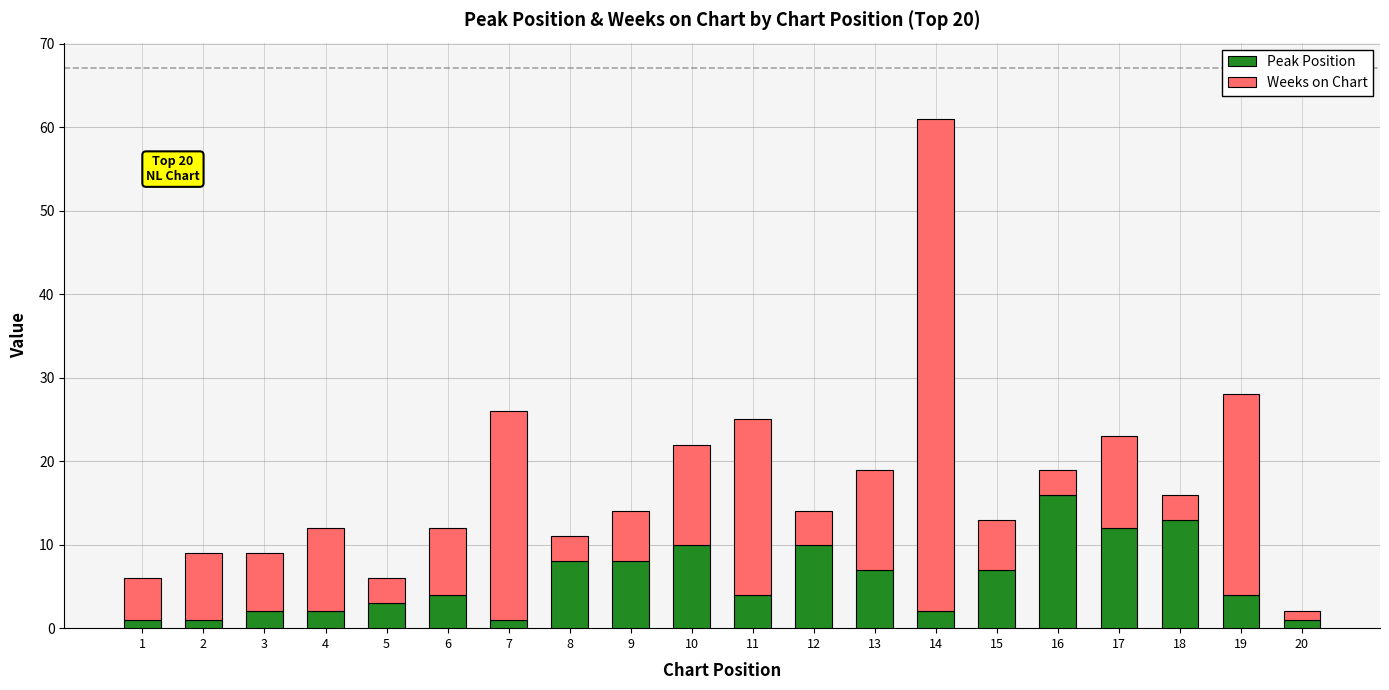

What is the value of the Peak Position bar at the 2nd from the left?

1